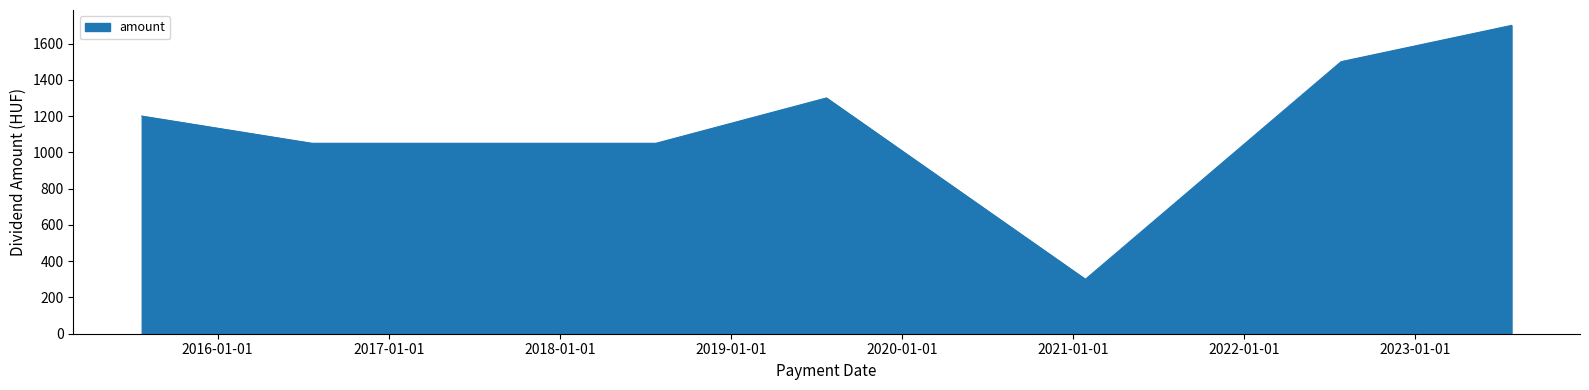

What is the greatest value displayed?

1700